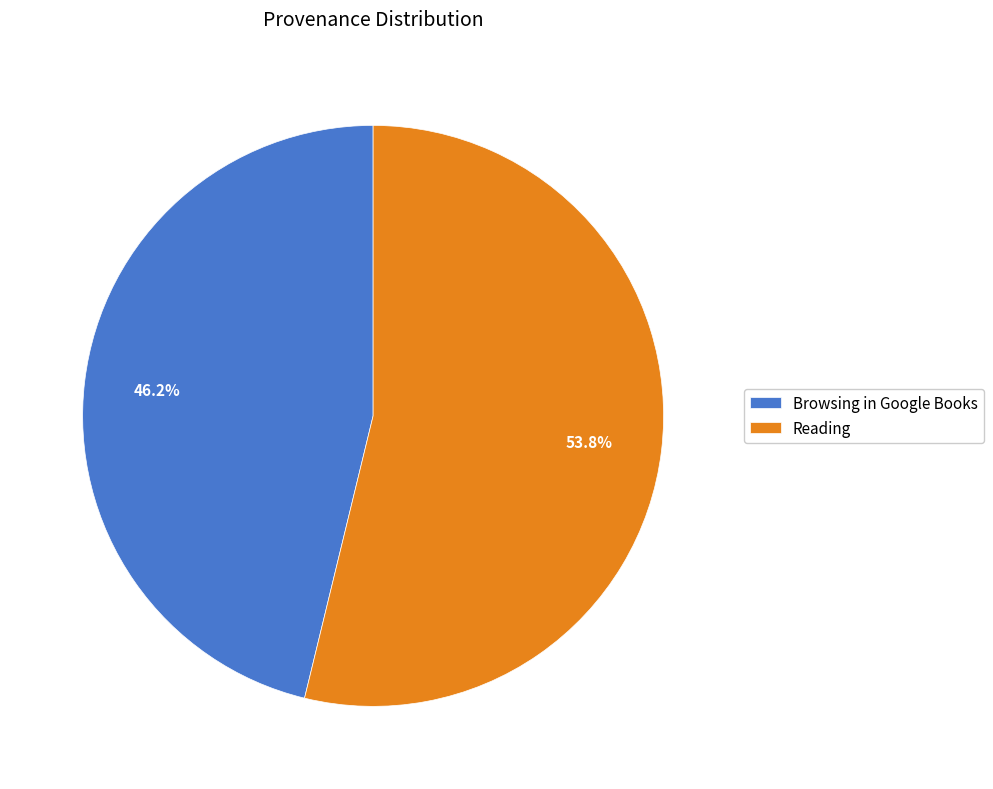

Rank the categories by value from lowest to highest.

Browsing in Google Books, Reading